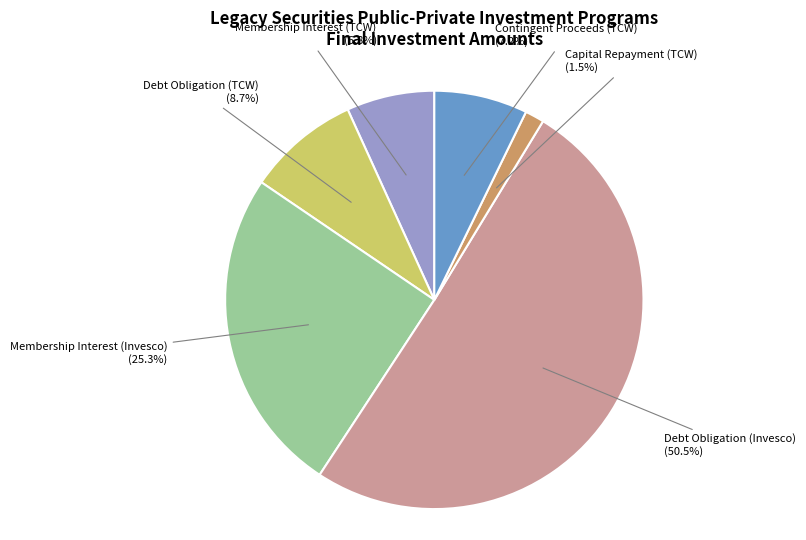

Does Debt Obligation (Invesco) account for over 50% of the chart?

Yes